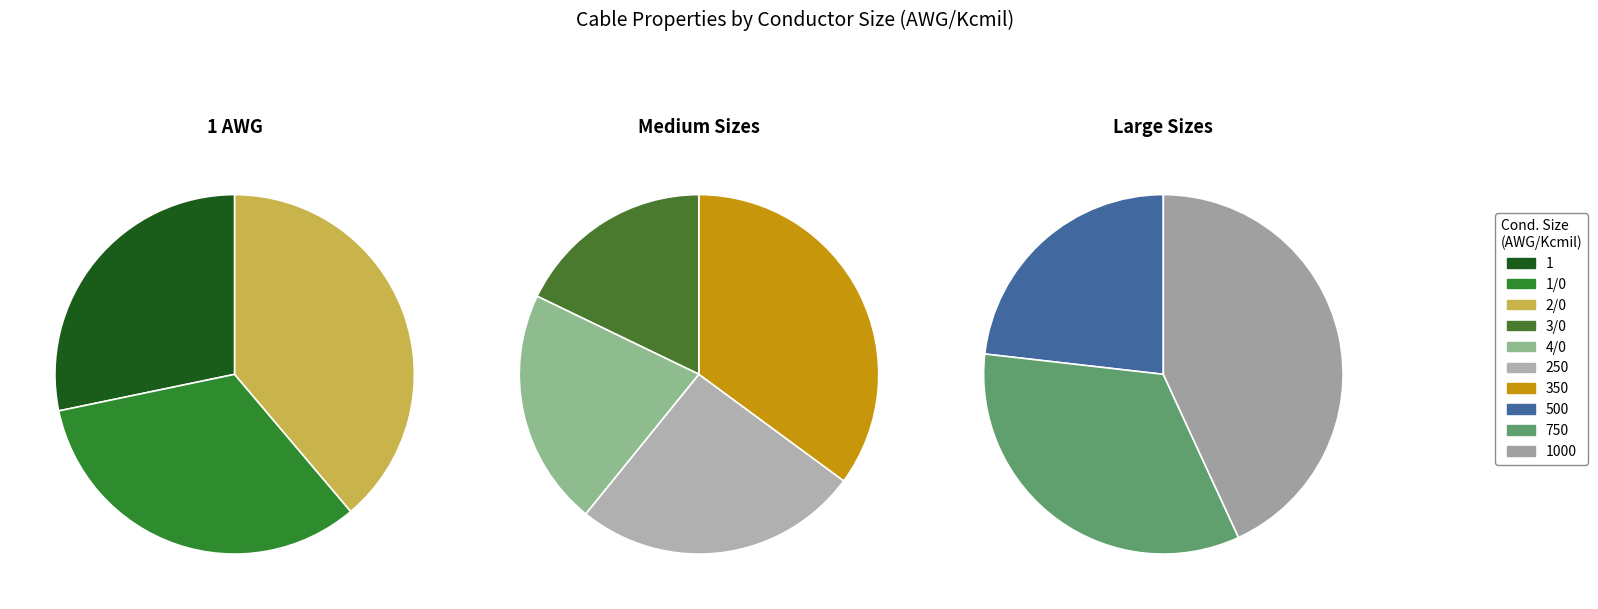

Is there a majority slice in this chart?

No